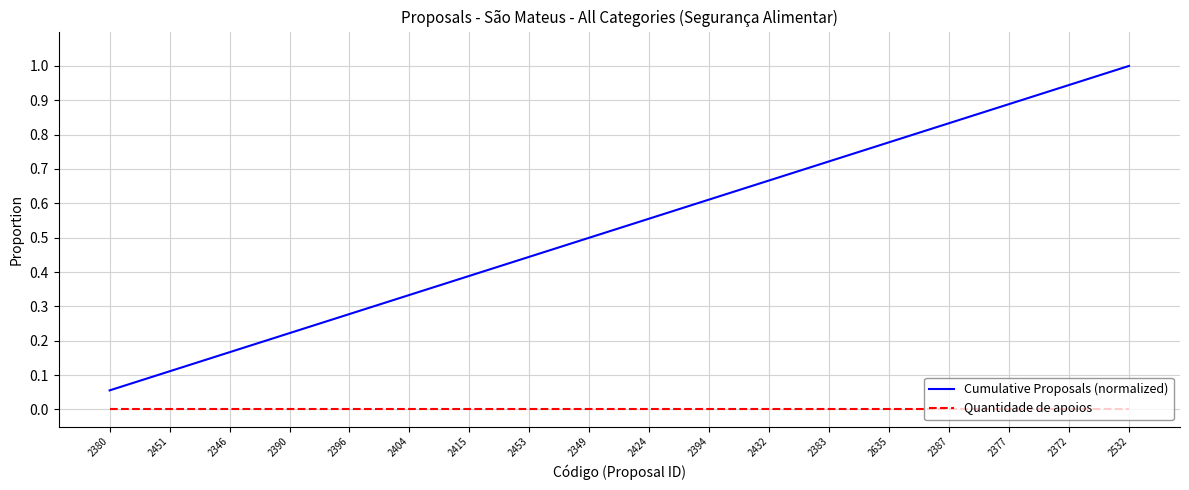

Rank the series by their maximum value, from lowest to highest.

Quantidade de apoios, Cumulative Proposals (normalized)